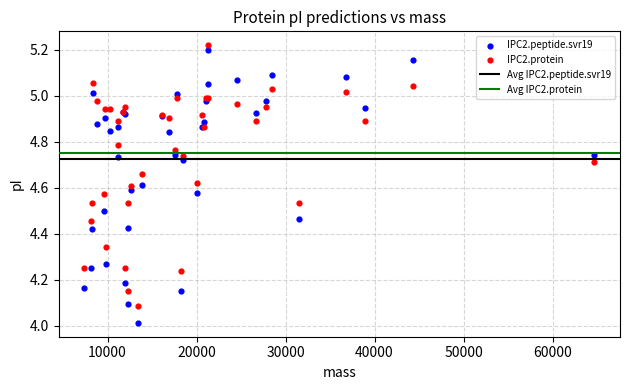

Which series has the largest Y range (max minus min)?

IPC2.peptide.svr19